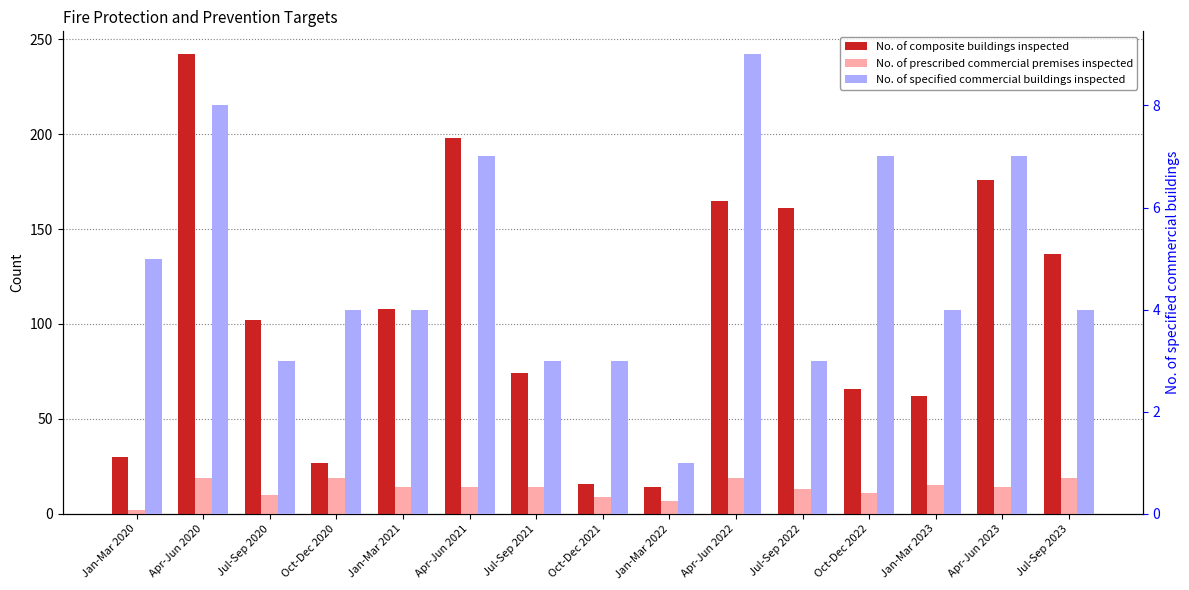

The No. of prescribed commercial premises inspected series shows 25 at Jul-Sep 2023. True or false?

False